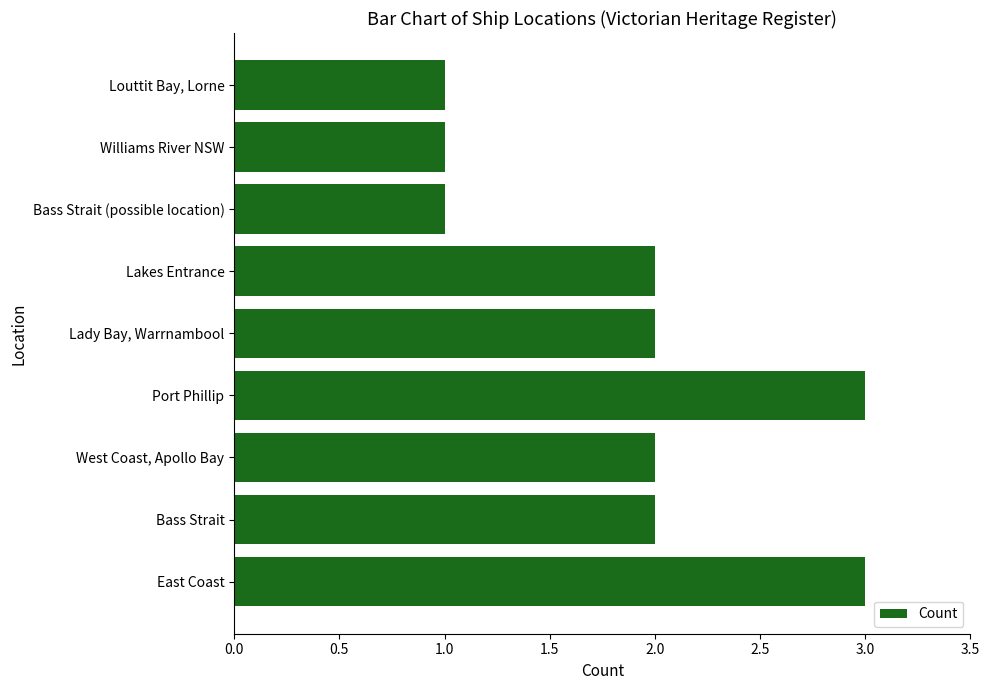

What is the minimum value shown in the chart?

1